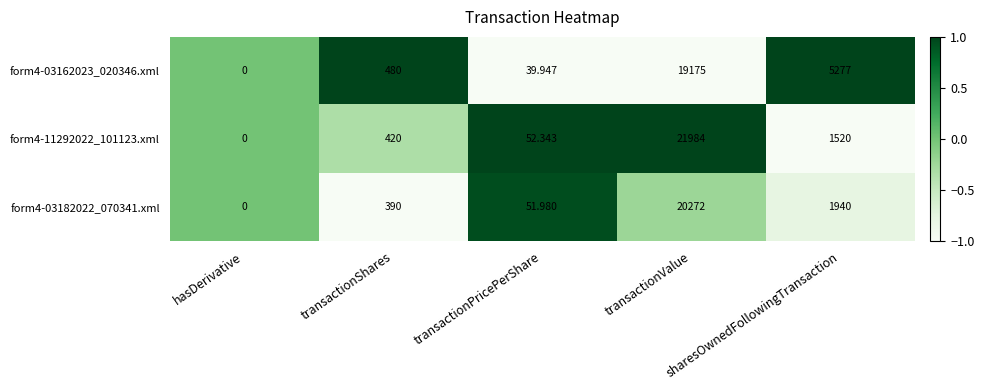

What is the greatest value displayed?

21984.0